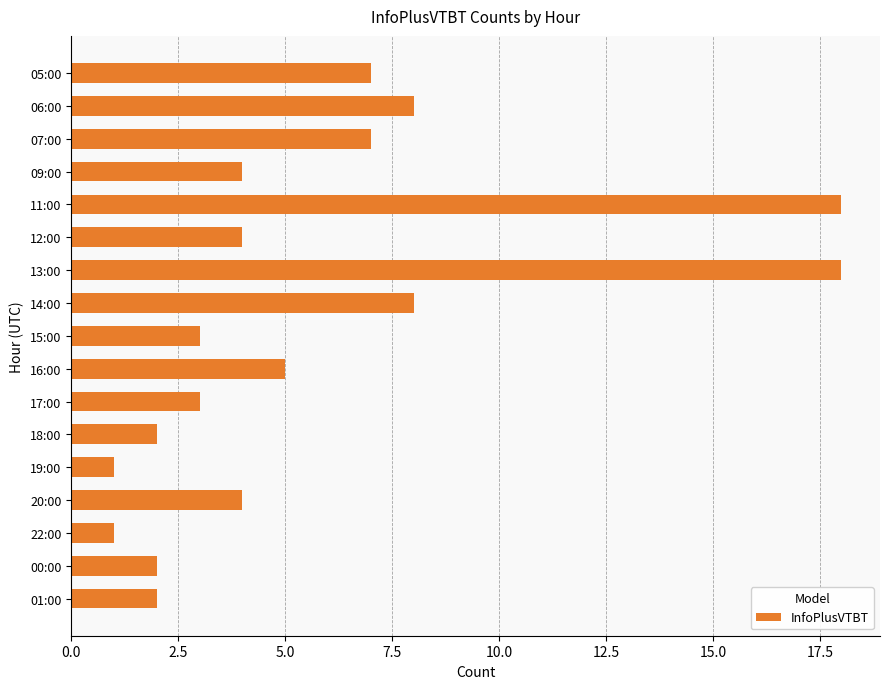

What is the label of the 10th bar from the bottom?

14:00